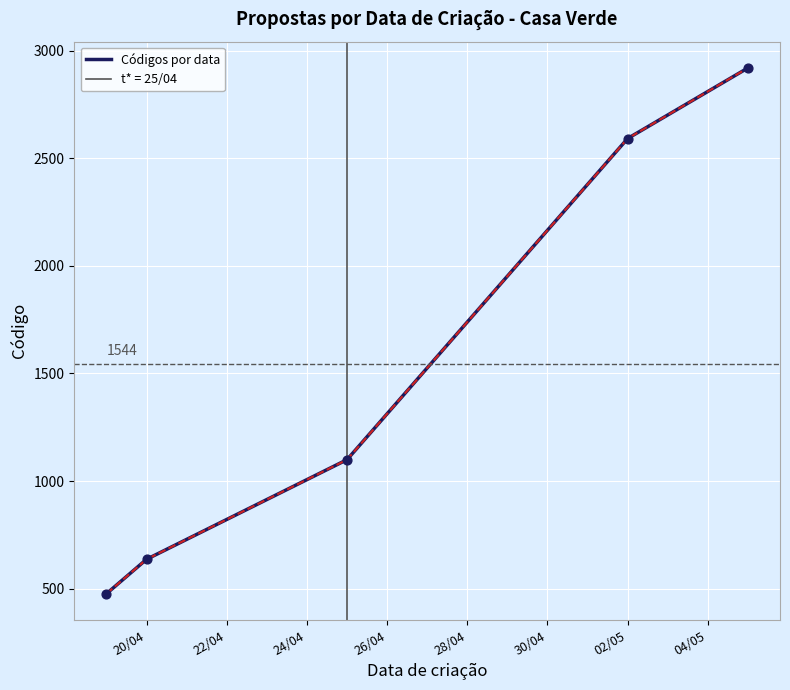

What is the maximum value for Códigos por data?

2920